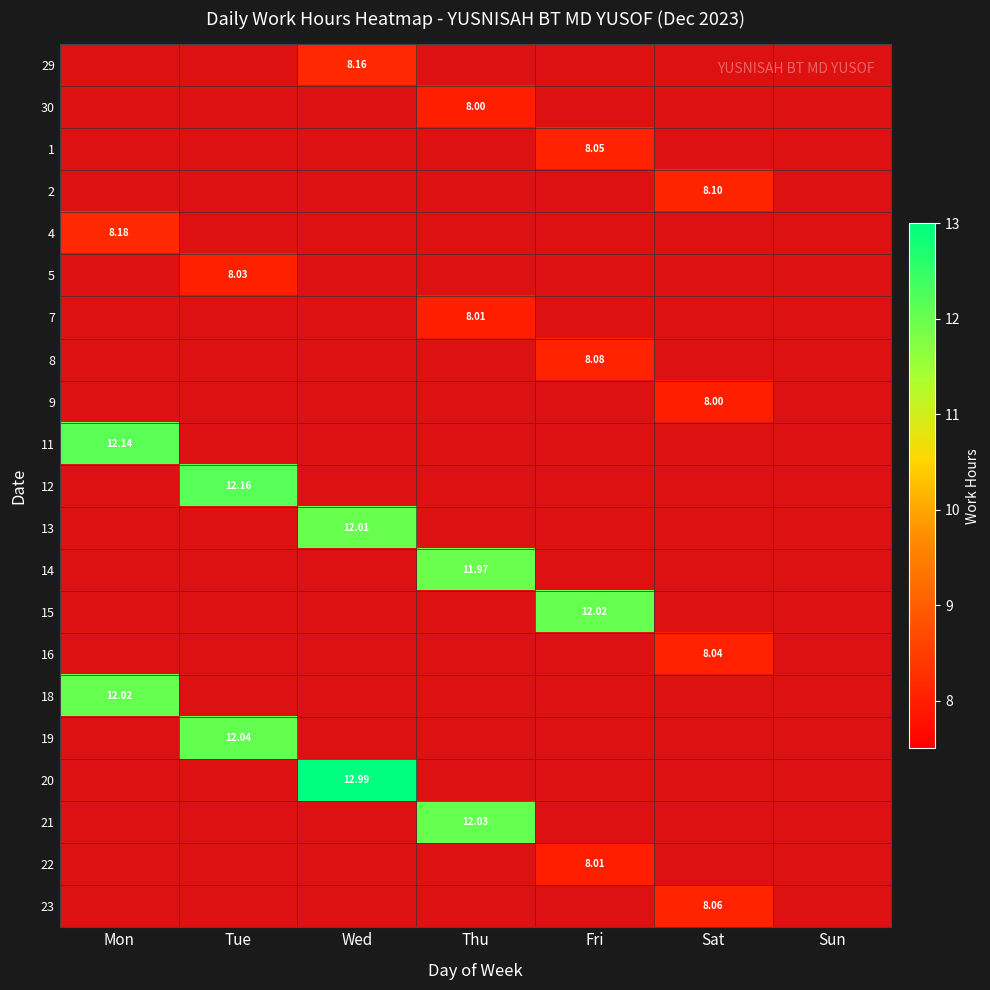

How many categories are shown in the chart?

7